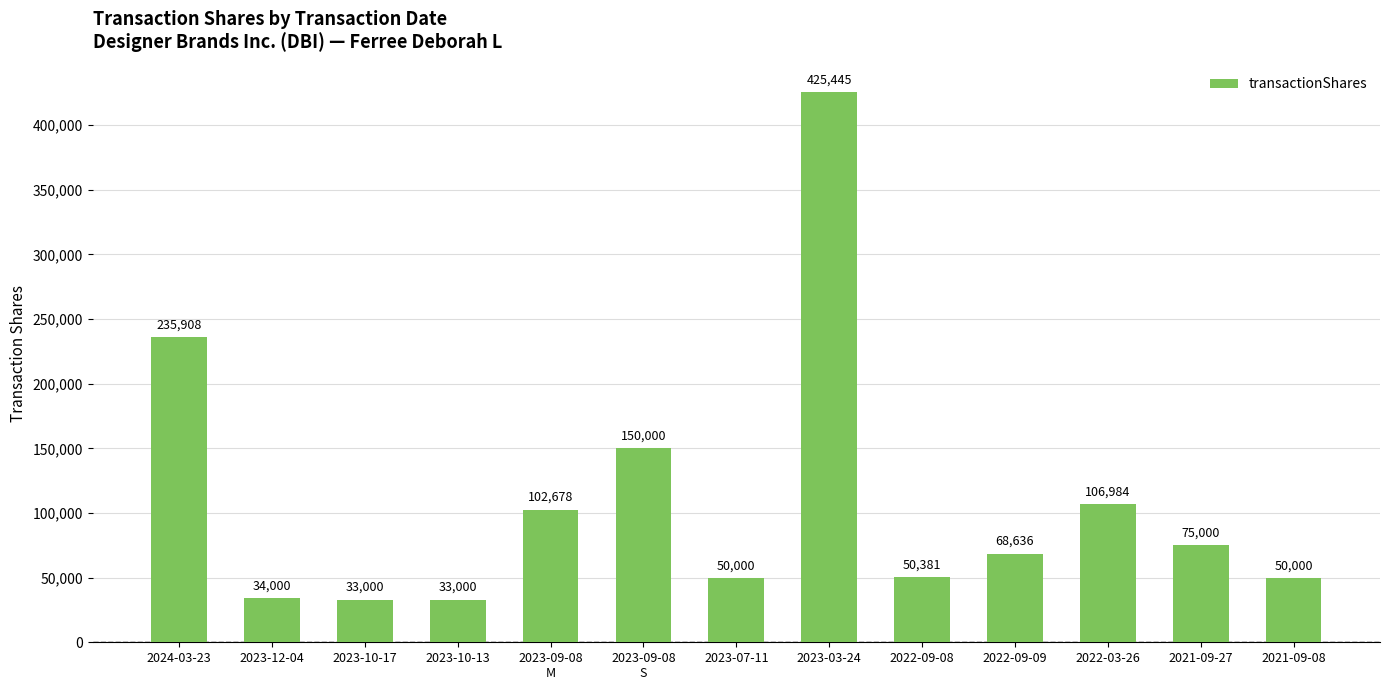

What is the label of the 4th bar from the left?

2023-10-13